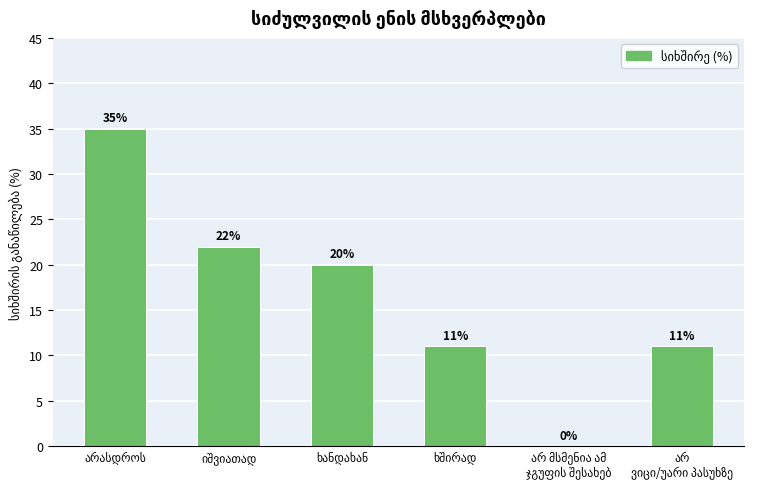

What is the greatest value displayed?

35